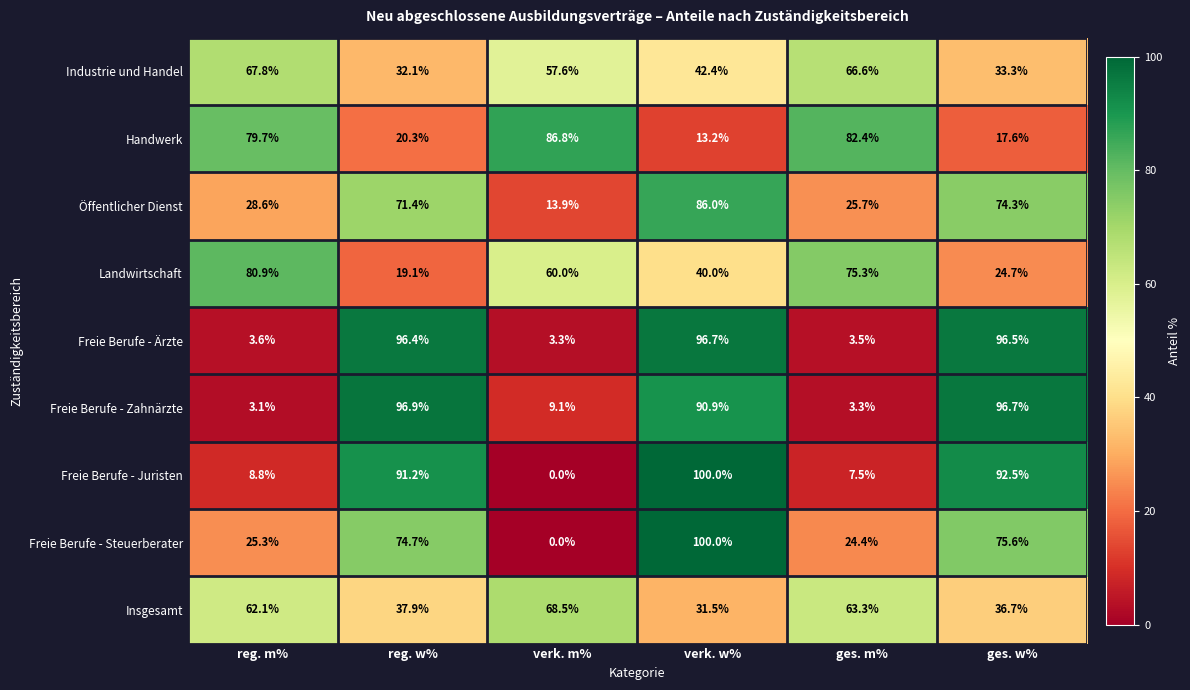

List the labels in order of Industrie und Handel value, smallest first.

reg. w%, ges. w%, verk. w%, verk. m%, ges. m%, reg. m%